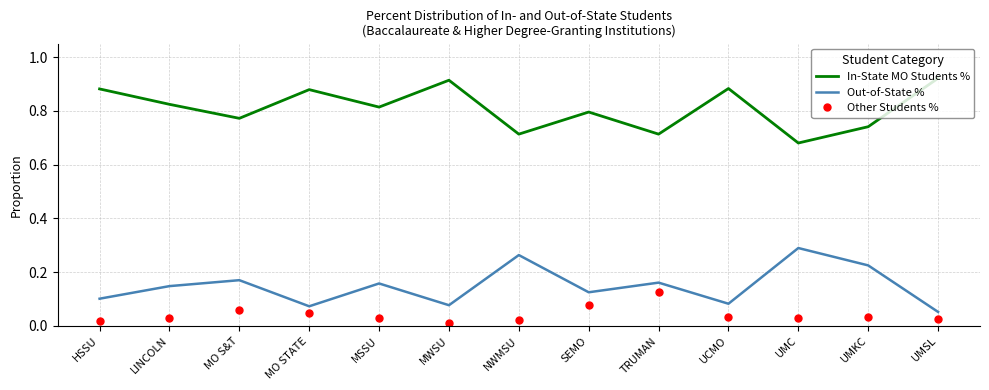

True or false: In-State MO Students % and Out-of-State % cross at least once.

False